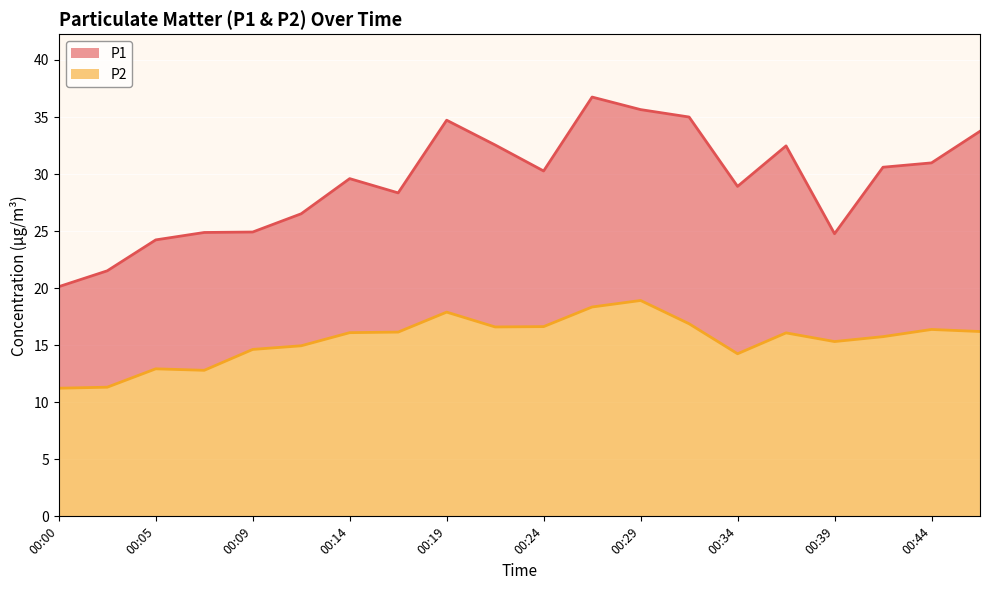

True or false: P1 and P2 cross at least once.

False